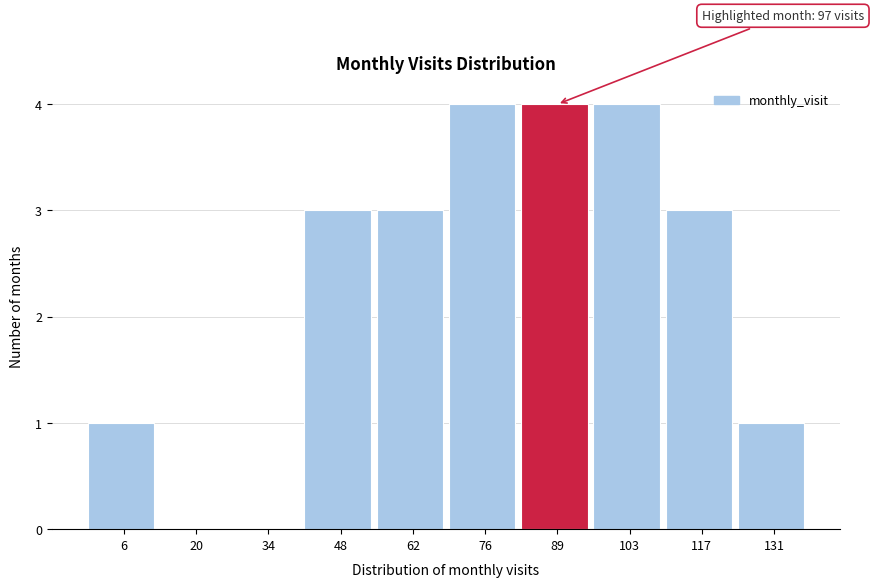

Reading left to right, list all the values displayed in this chart.

6=1	20=0	34=0	48=3	62=3	76=4	89=4	103=4	117=3	131=1